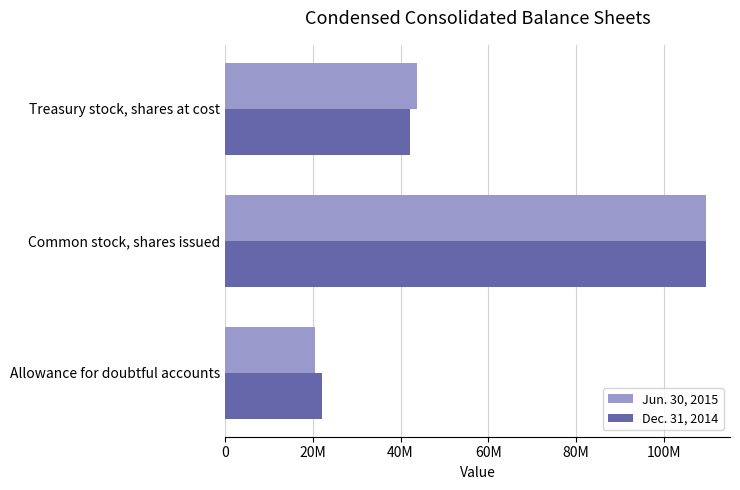

What is the value of the Dec. 31, 2014 bar at the 2nd from the left?

109659219